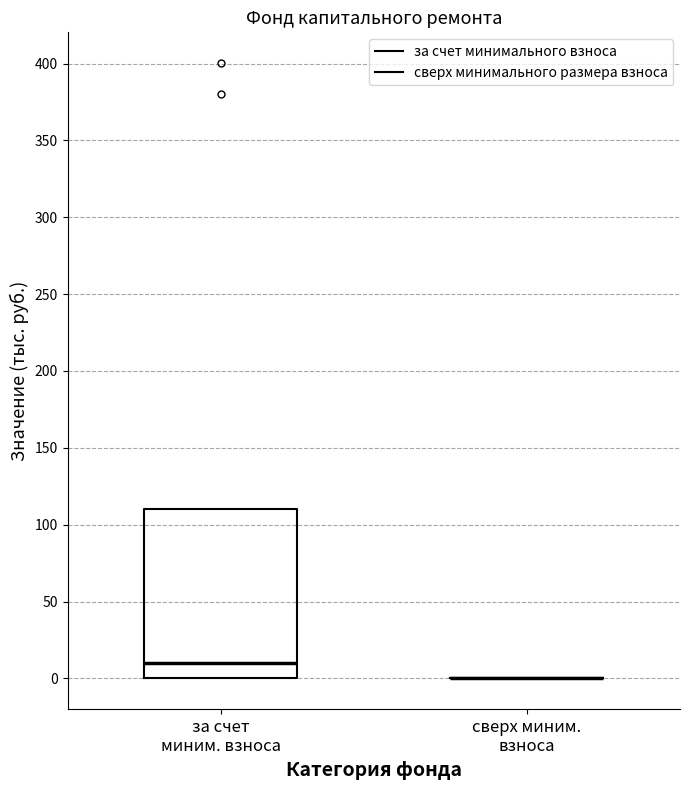

Reading left to right, transcribe this box plot: for each box, give where its median line is, the range the box spans, and where its two whiskers end, as read against the y-axis. The values are not printed on the chart, so give them approximately, as read against the axis.

за счет миним. взноса: median 10, box 0 to 110, whiskers 0 to 110
сверх миним. взноса: box collapsed to a line at 0, whiskers 0 to 0